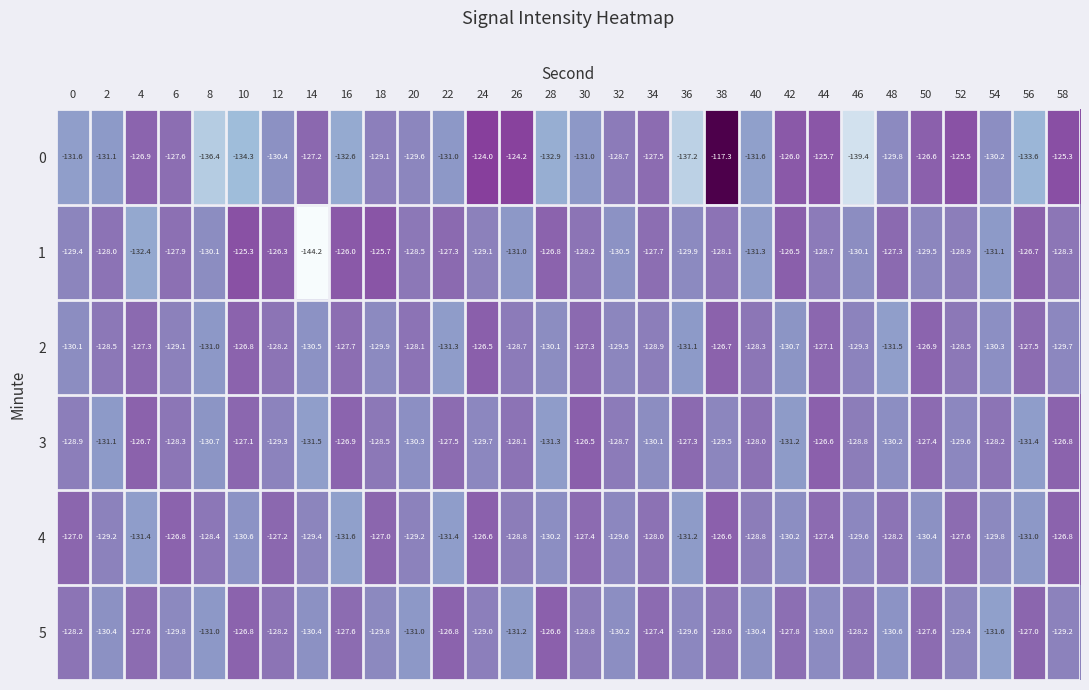

What is the difference between the 5 values at 32 and 16?

2.6